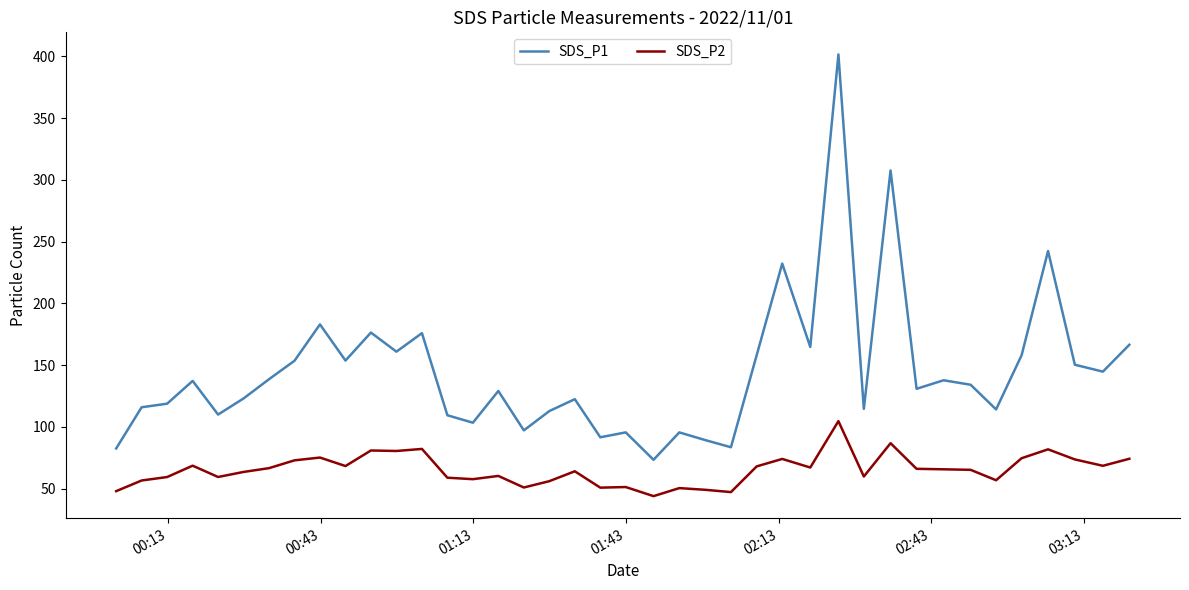

List the series in order of their overall mean, highest first.

SDS_P1, SDS_P2